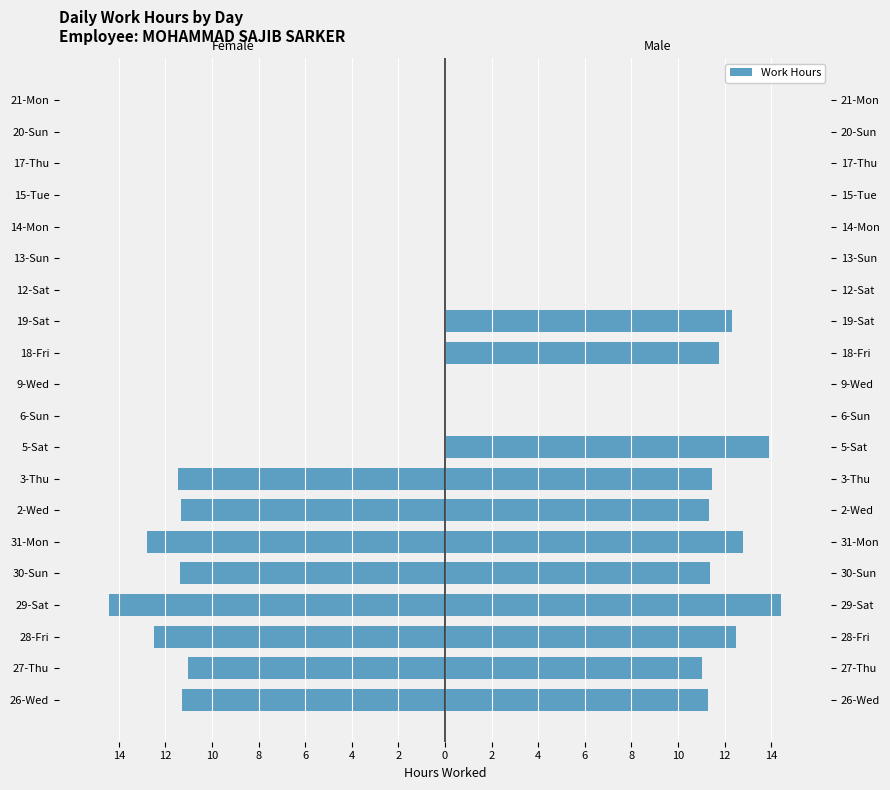

List the series in order of their peak value, highest first.

Male, Female